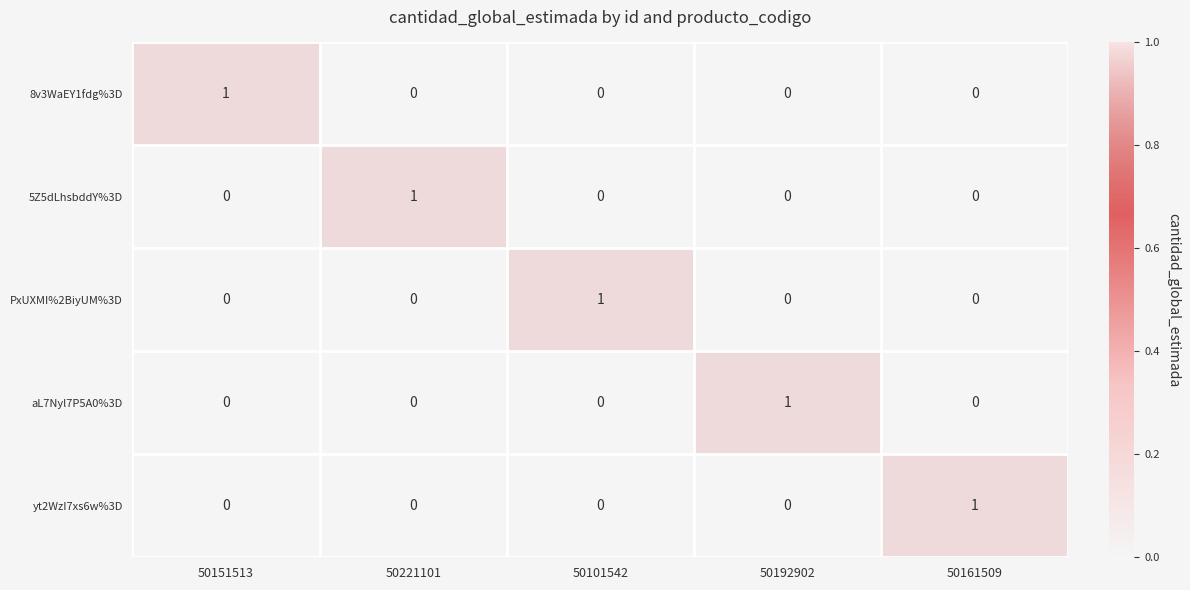

How many aL7Nyl7P5A0%3D values are between 0 and 1?

5